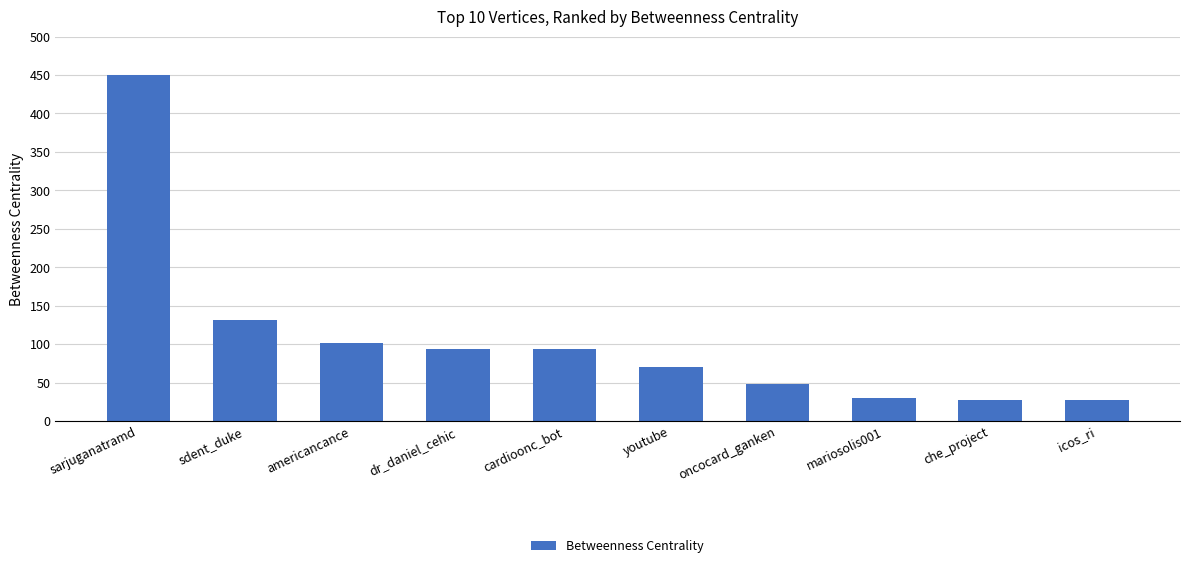

What is the approximate value at oncocard_ganken?

48.0